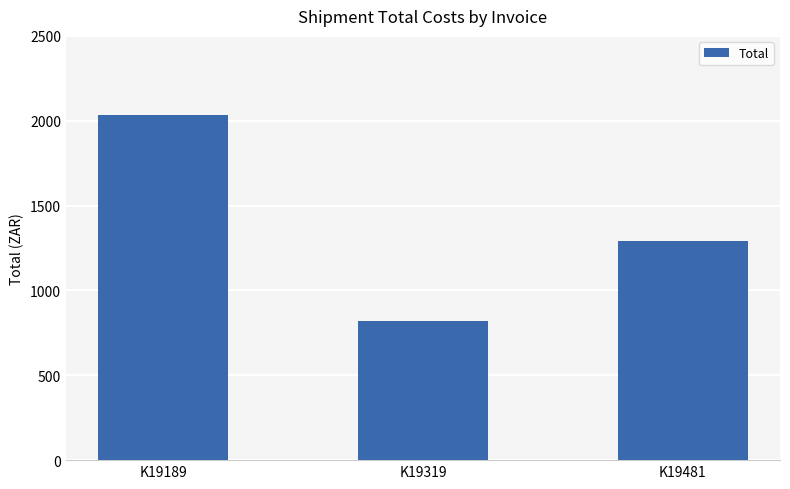

List the labels in order of value, largest first.

K19189, K19481, K19319